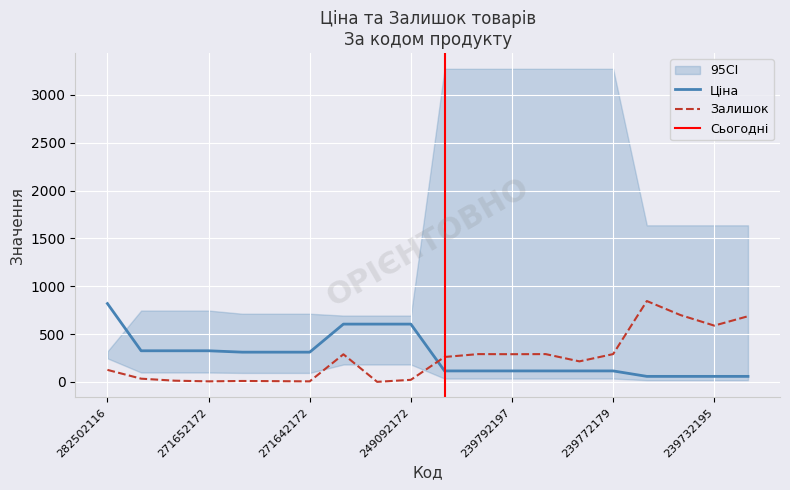

Where is Залишок nearest to the value 422?

247132180